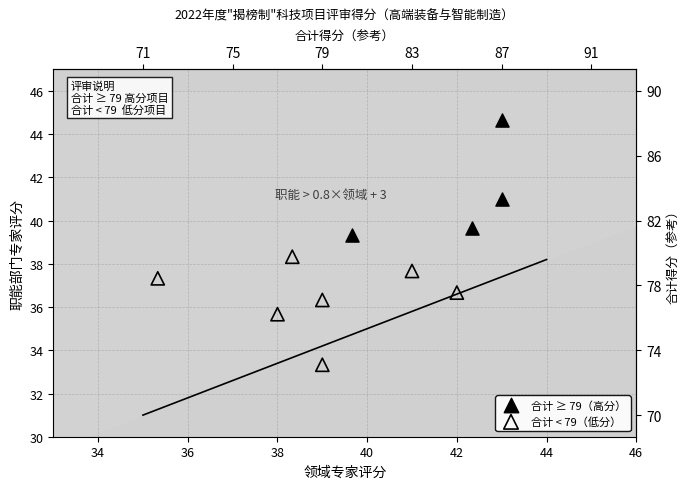

Which series reaches the maximum Y coordinate?

合计 ≥ 79（高分）